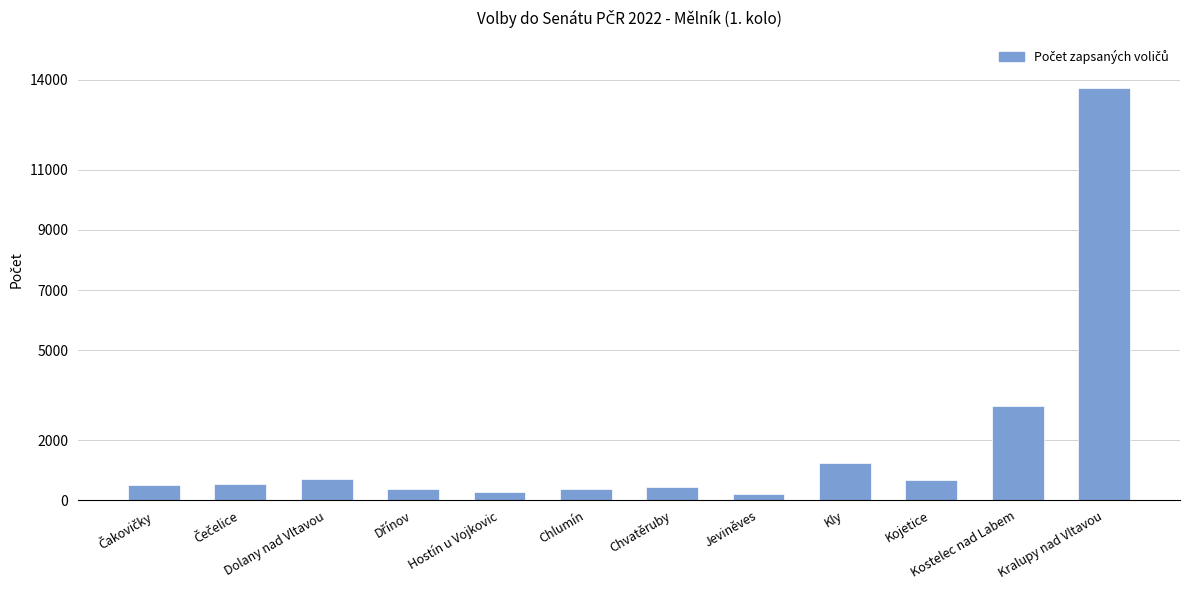

Does the chart contain any negative values?

No